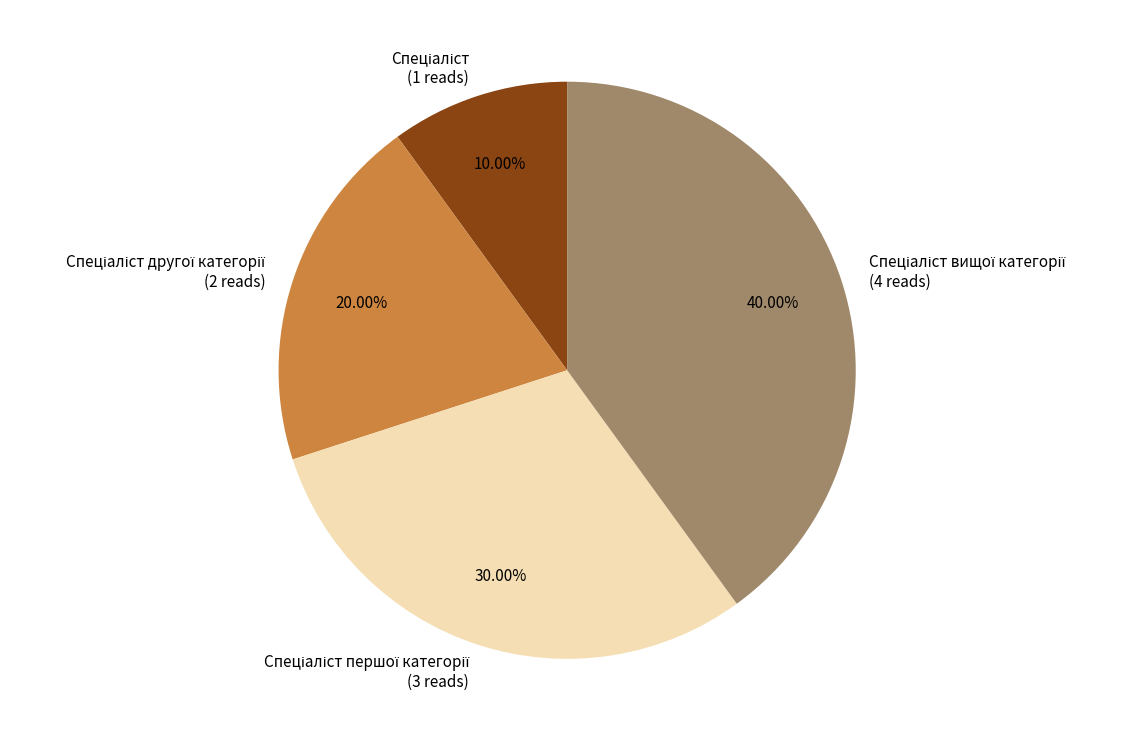

Does any single category account for the majority?

No